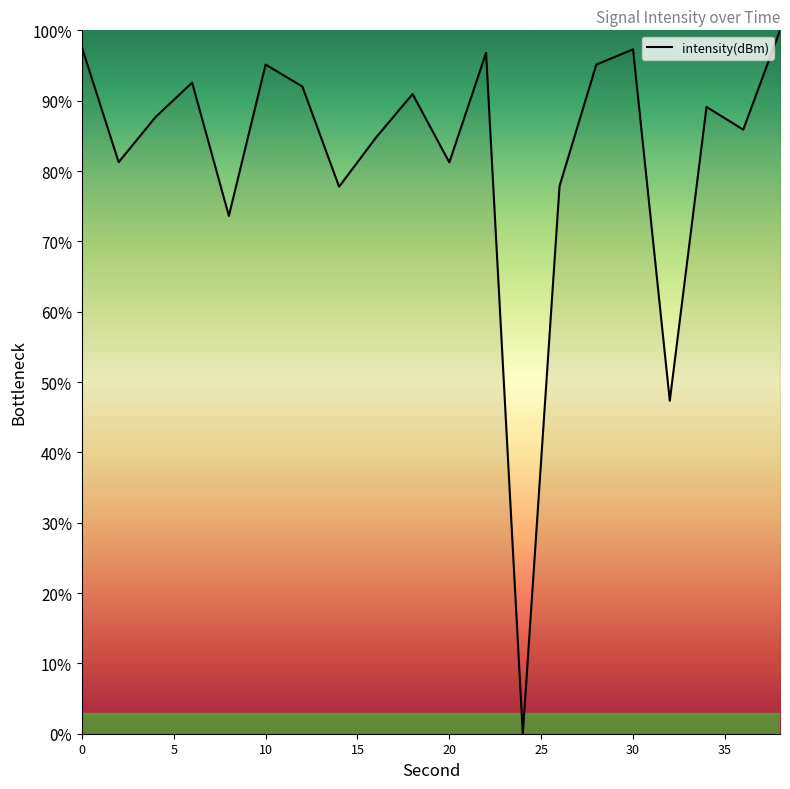

What is the maximum value shown in the chart?

100.0